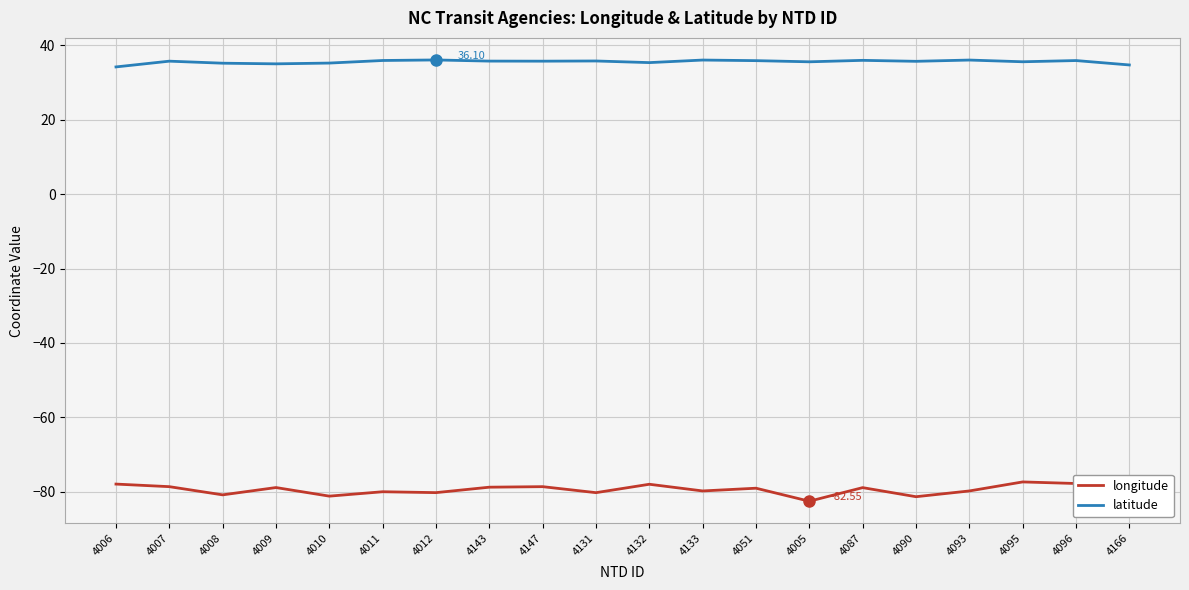

Is the value of longitude at 4087 greater than the value of latitude at 4051?

No